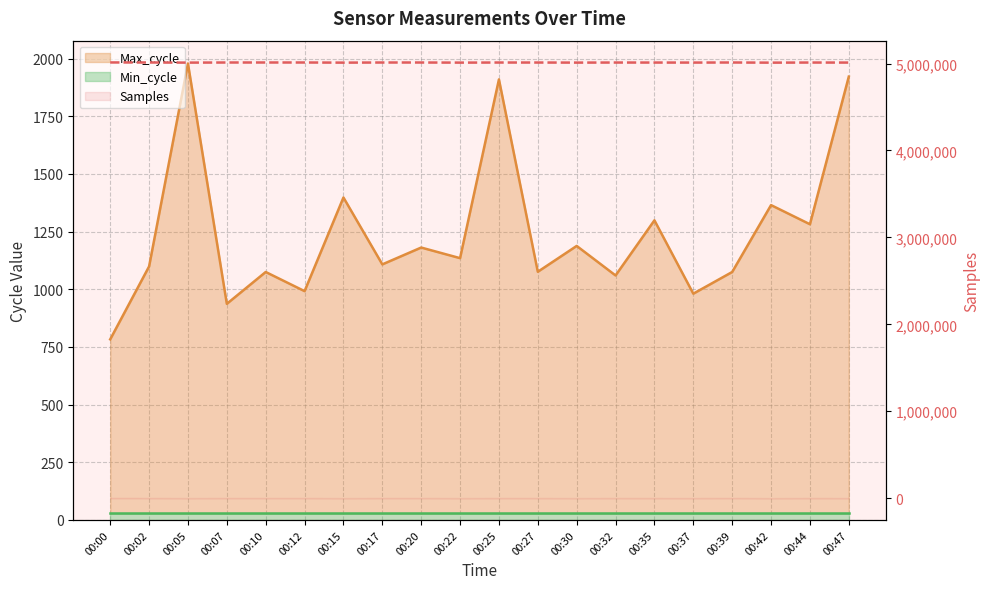

Where is the first local minimum for Samples?

00:05